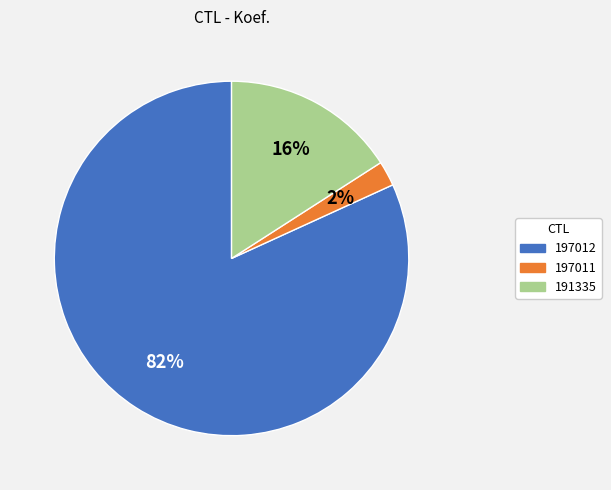

What is the majority slice?

197012